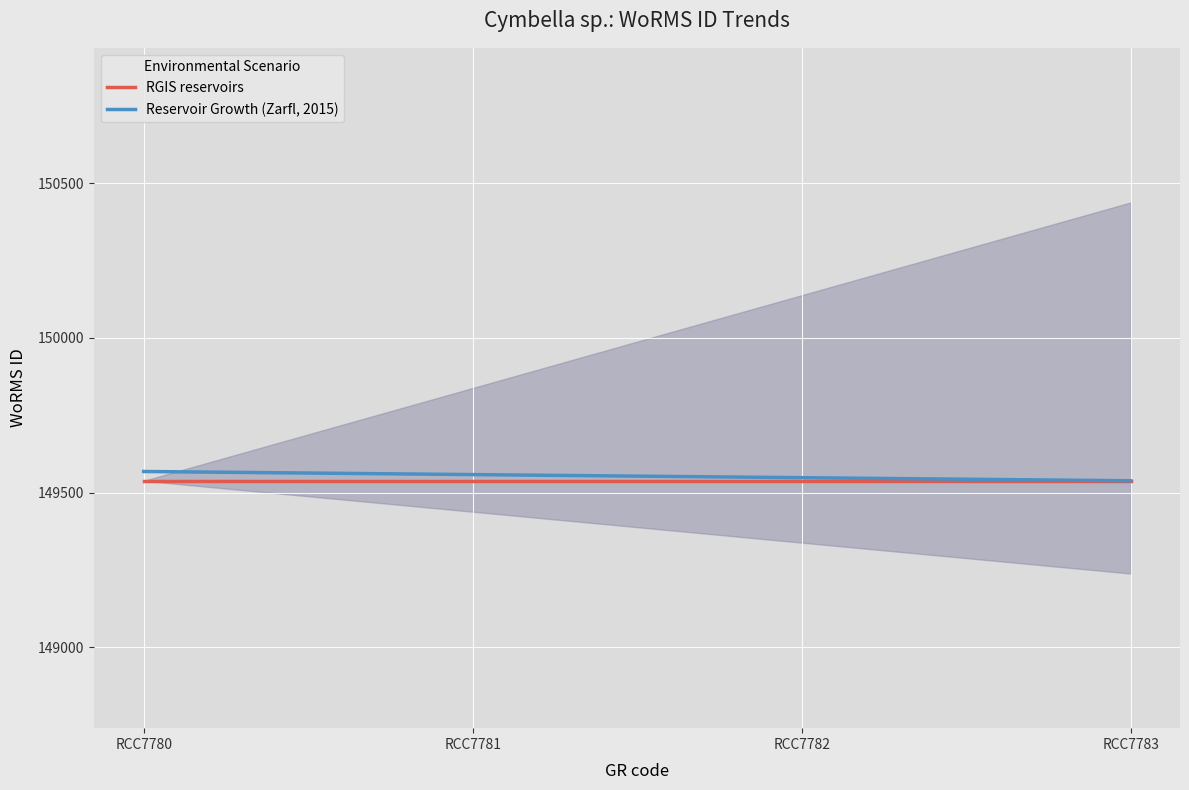

The Reservoir Growth (Zarfl, 2015) series shows 149548 at RCC7782. True or false?

True